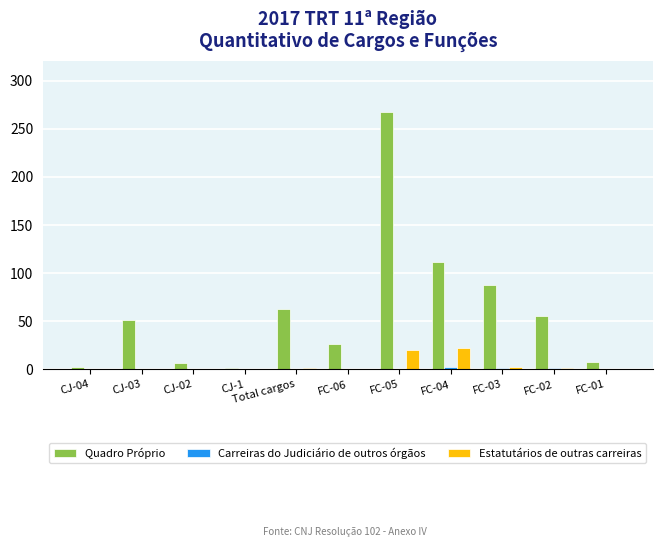

What is the greatest value displayed?

267